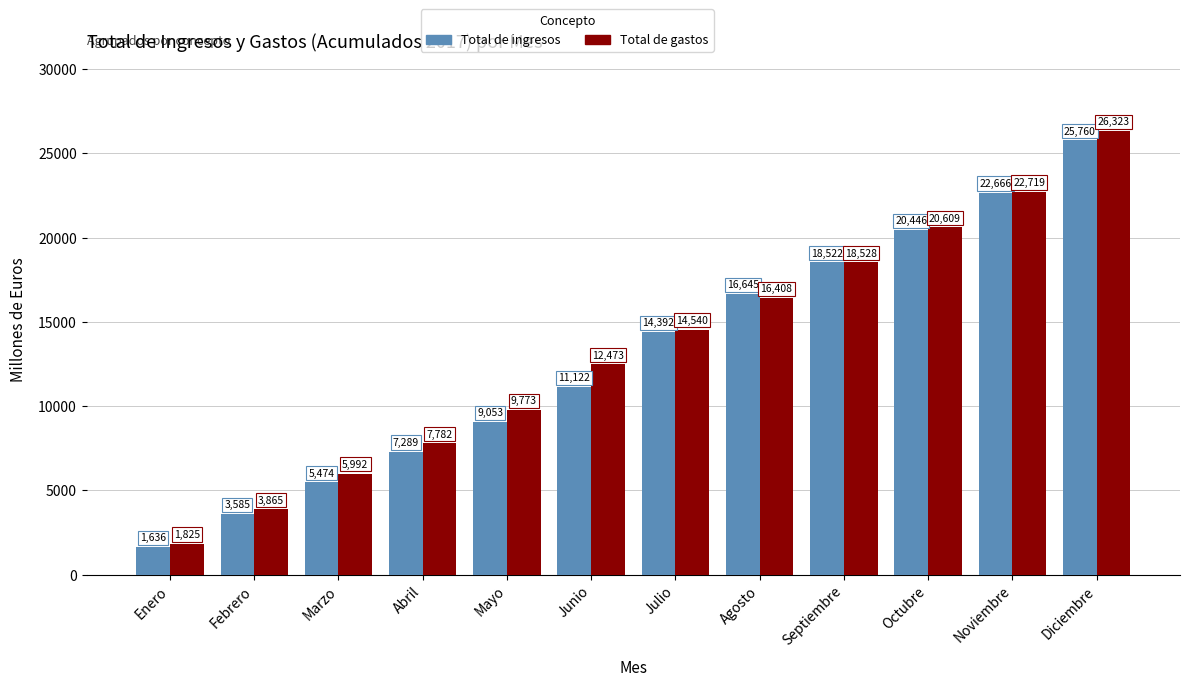

Which series changed the most between Enero and Noviembre?

Total de ingresos